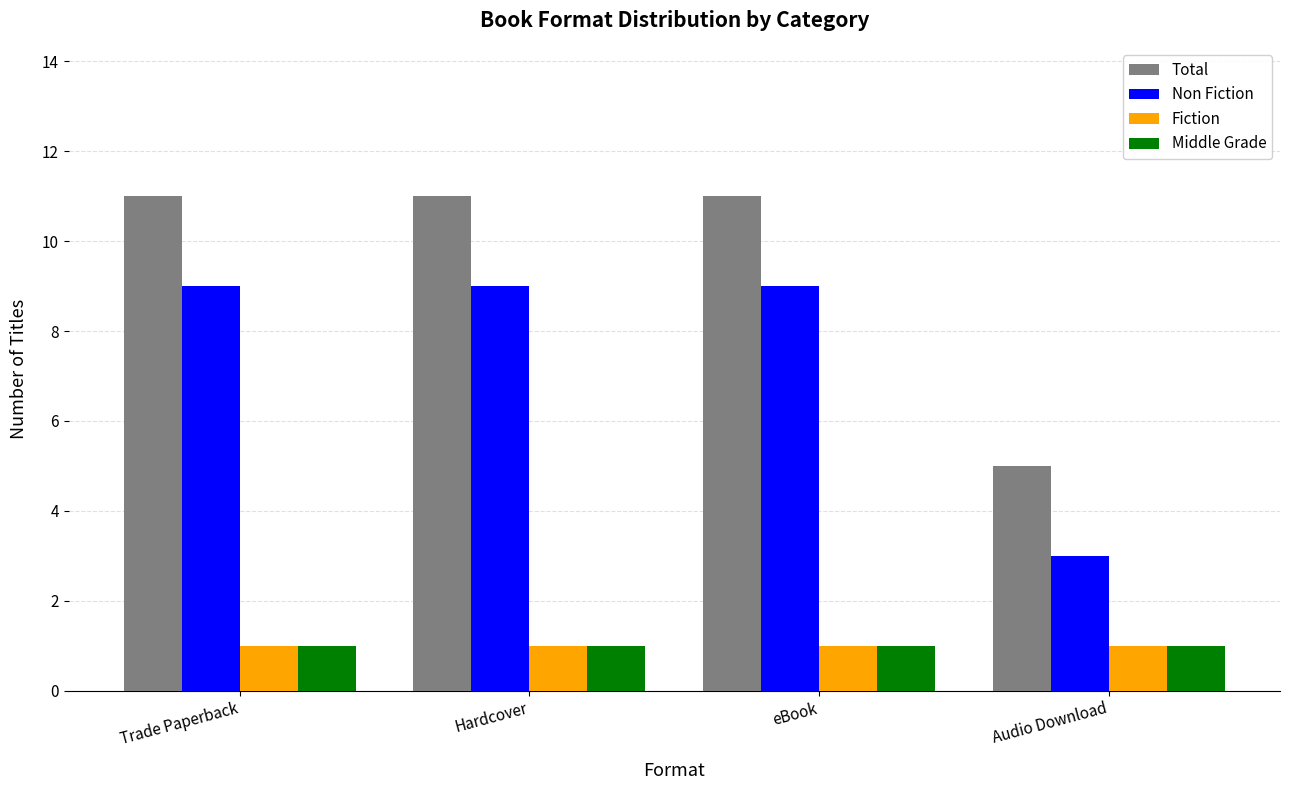

What is the average value of the Middle Grade series?

1